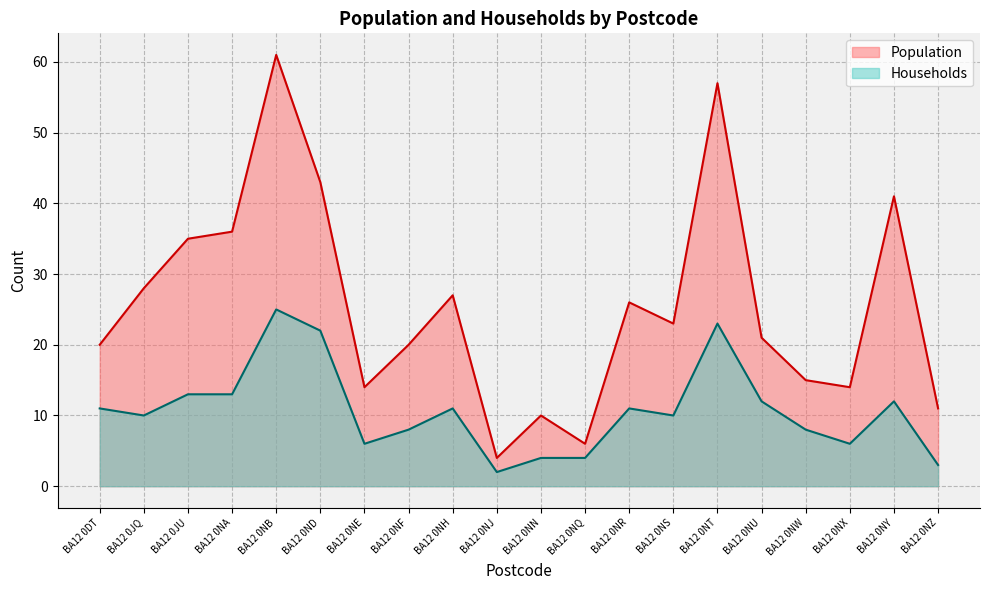

Is it true that Households equals 5 at BA12 0JQ?

False